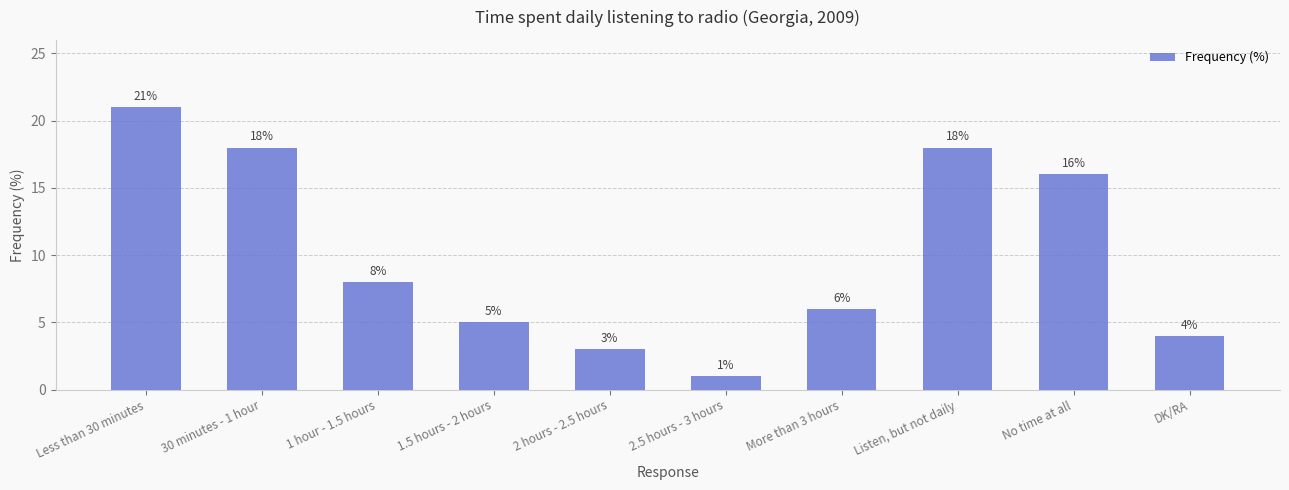

What is the minimum value shown in the chart?

1